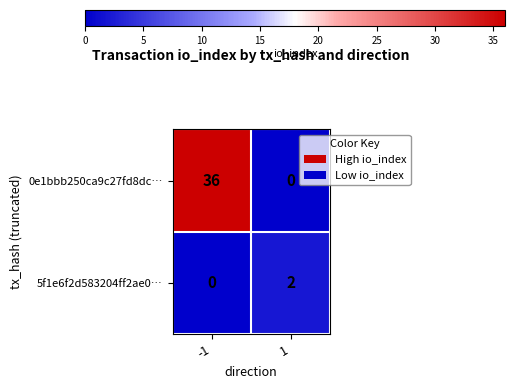

List the series in order of their overall mean, lowest first.

5f1e6f2d583204ff2ae0…, 0e1bbb250ca9c27fd8dc…